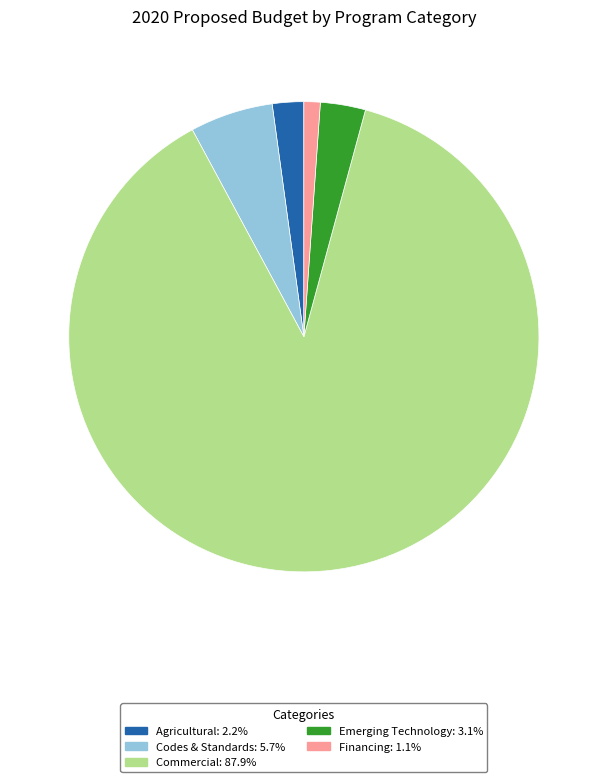

Is the sum of Codes & Standards and Commercial greater than half?

Yes